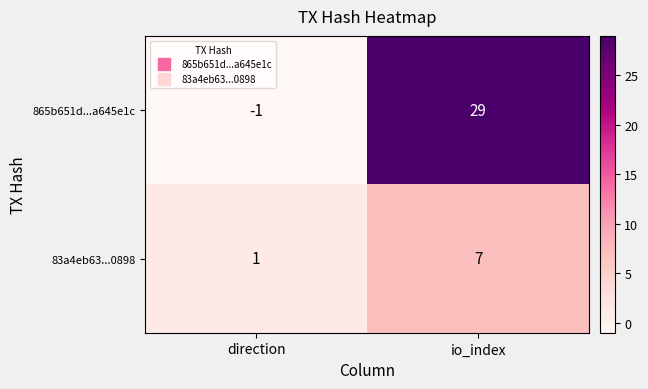

Count the number of categories in the chart.

2